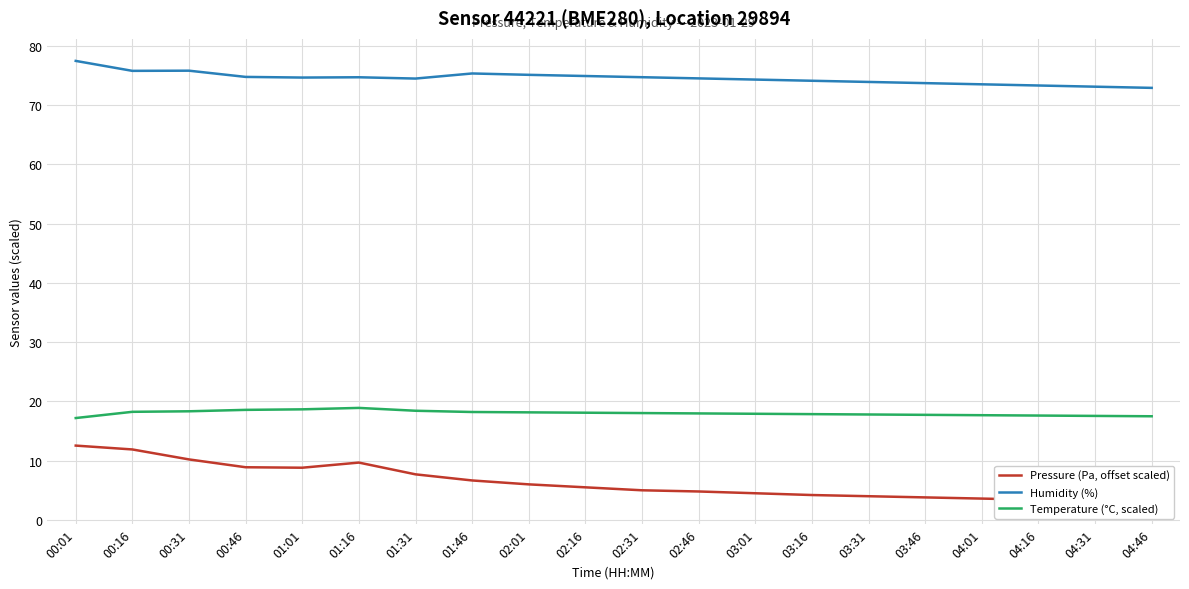

What is the total value across all series at 01:46?

100.2